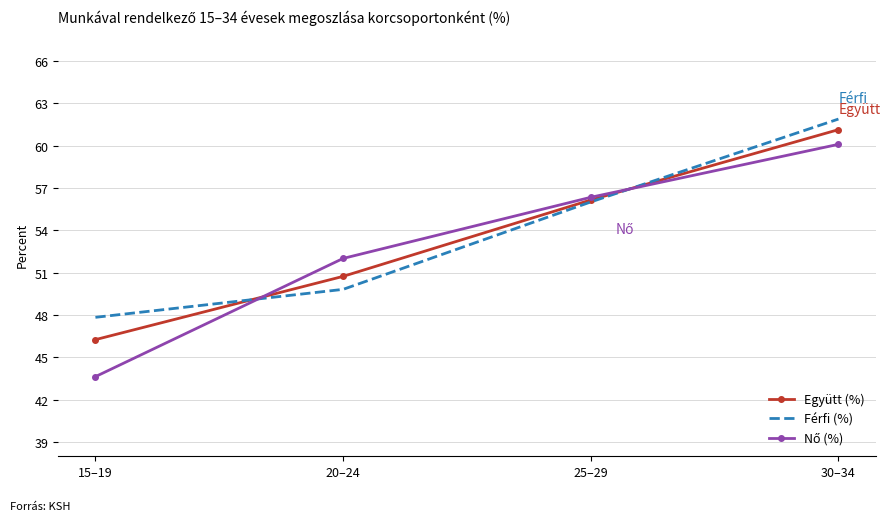

True or false: Együtt (%) has more than 2 interior local peaks.

False